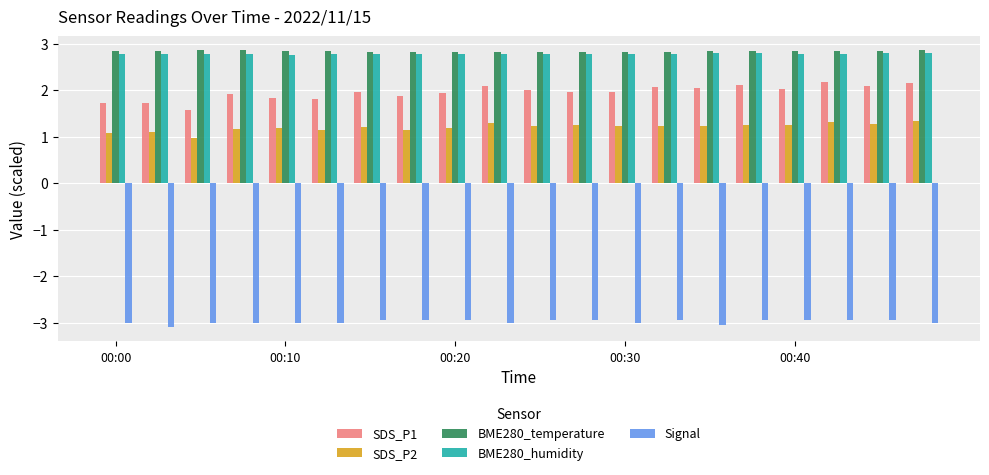

What is the average value of the SDS_P1 series?

2.0